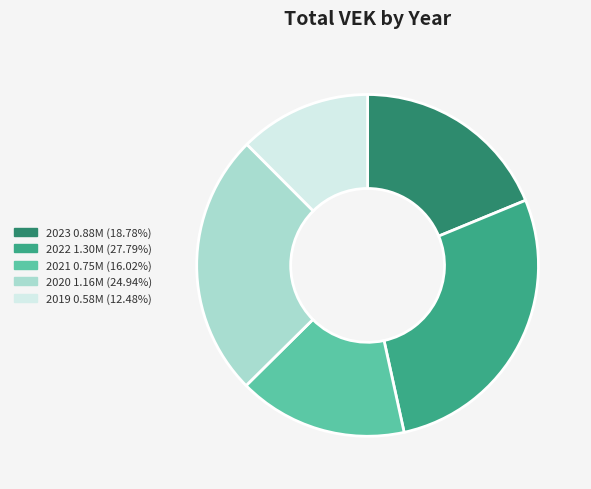

Is there a majority slice in this chart?

No